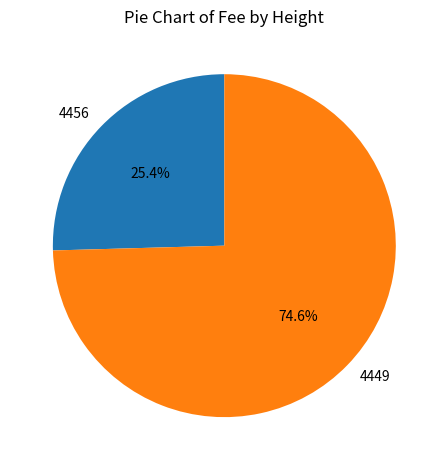

What percentage is the 4456 slice, to the nearest percent?

25%